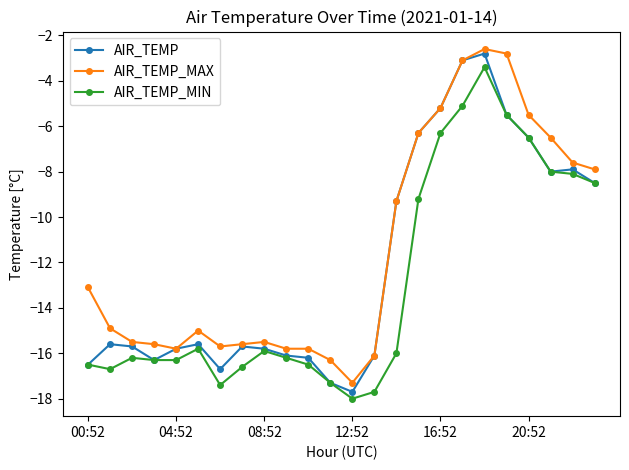

True or false: AIR_TEMP_MIN has more than 0 points higher than both neighbors.

True